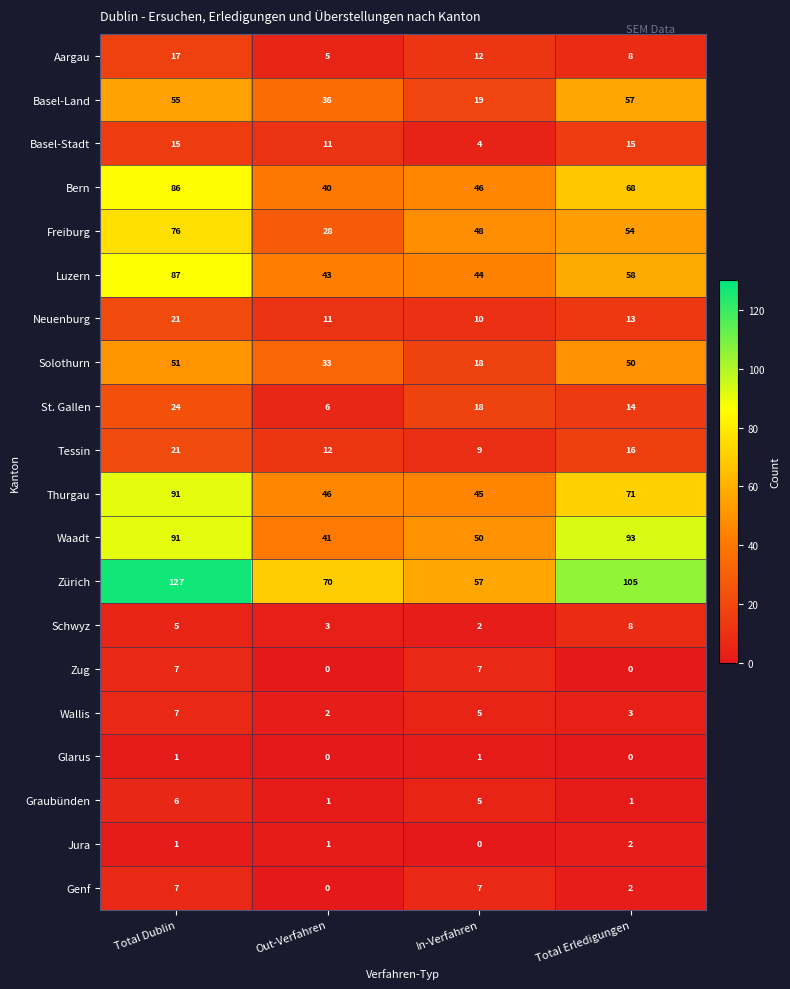

At which label is Tessin closest to 15?

Total Erledigungen